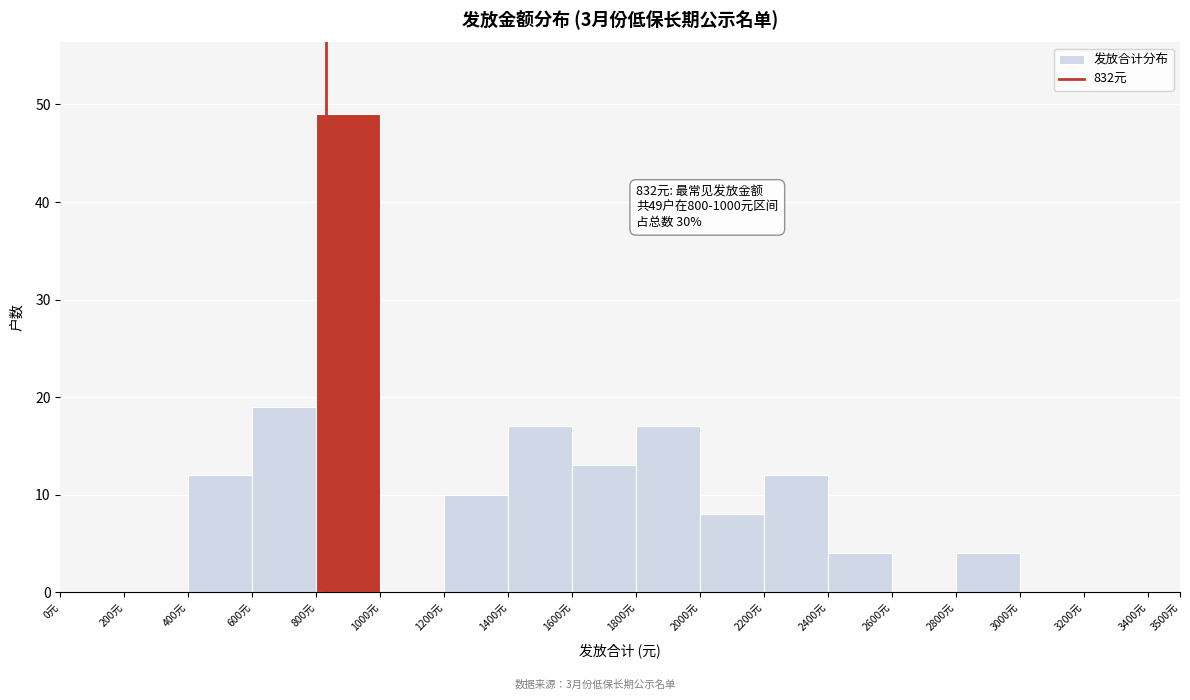

Over which range of the x-axis is the bar tallest?

800 to 1000